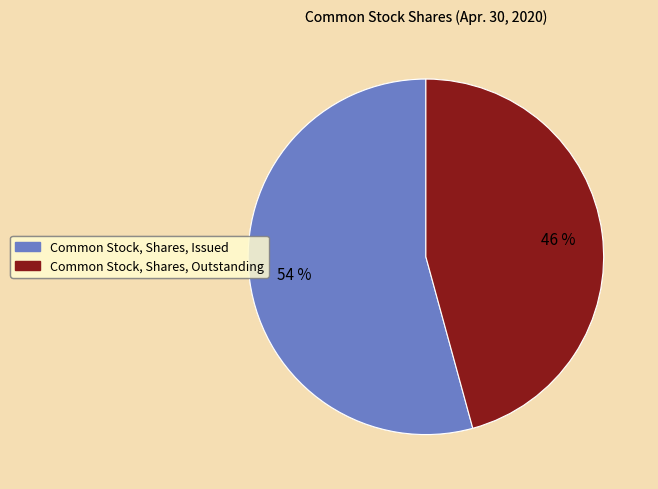

Count the number of slices in the pie.

2